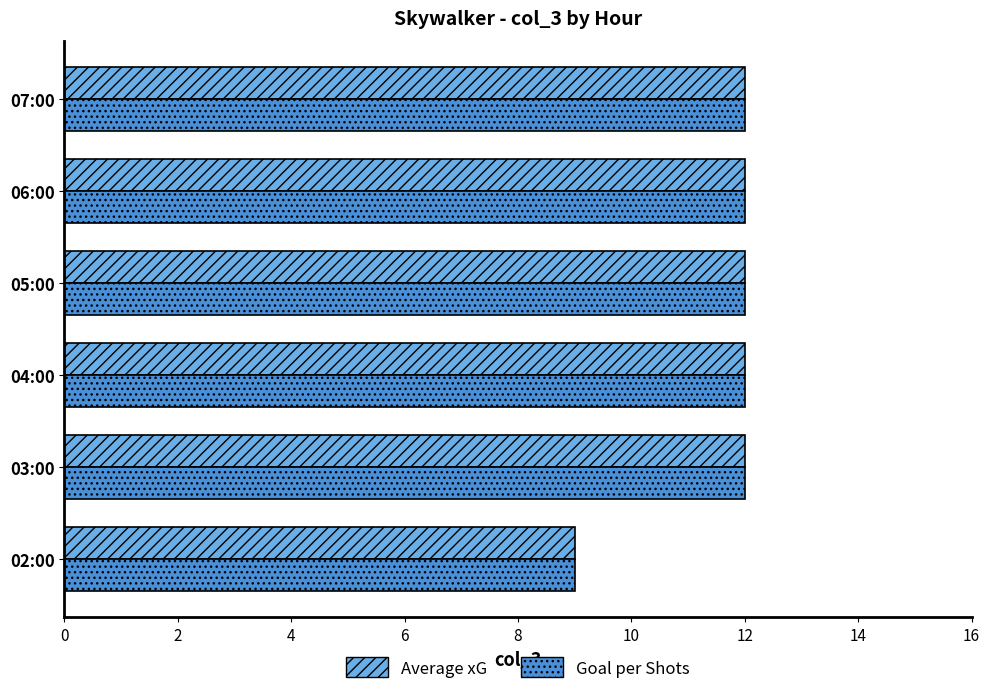

What is the total value across all series at 06:00?

24